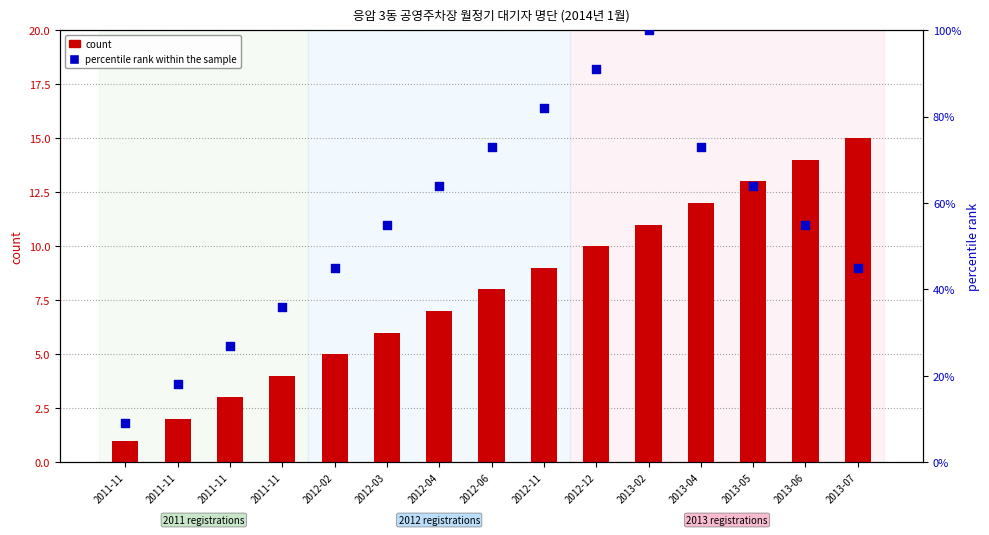

At which category is the sum across all series the highest?

2013-02